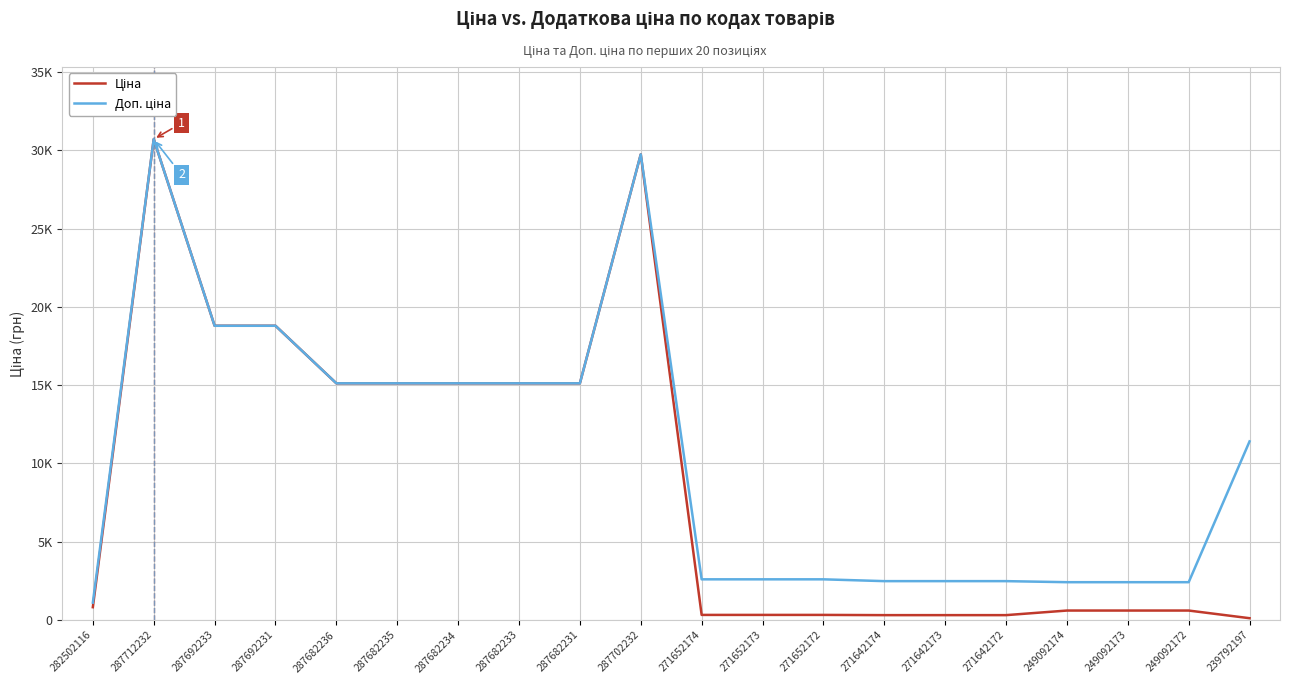

In Доп. ціна, how many points are higher than both neighbors (excluding endpoints)?

2